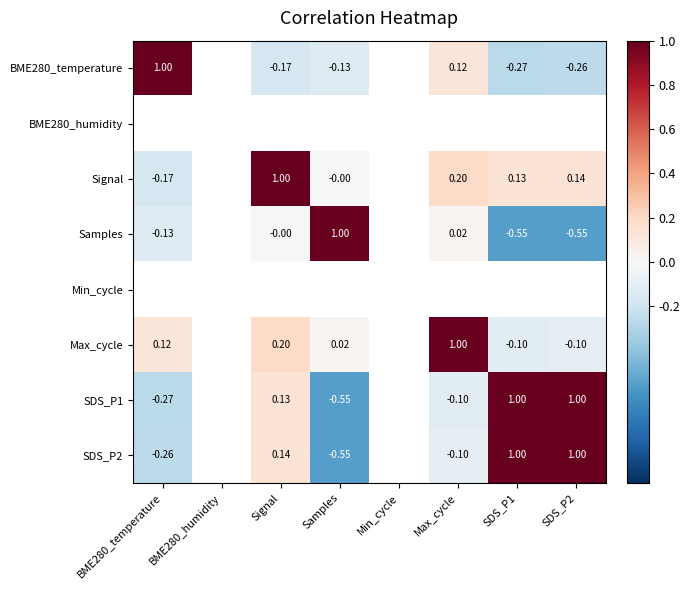

Is it true that Samples equals 1.0 at Samples?

True